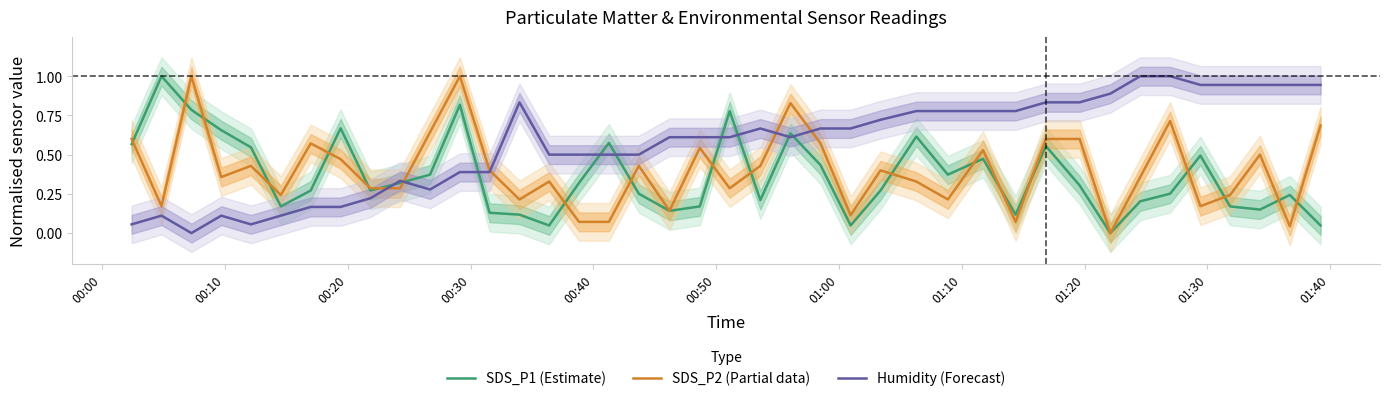

True or false: SDS_P1 (Estimate) has more than 2 points higher than both neighbors.

True